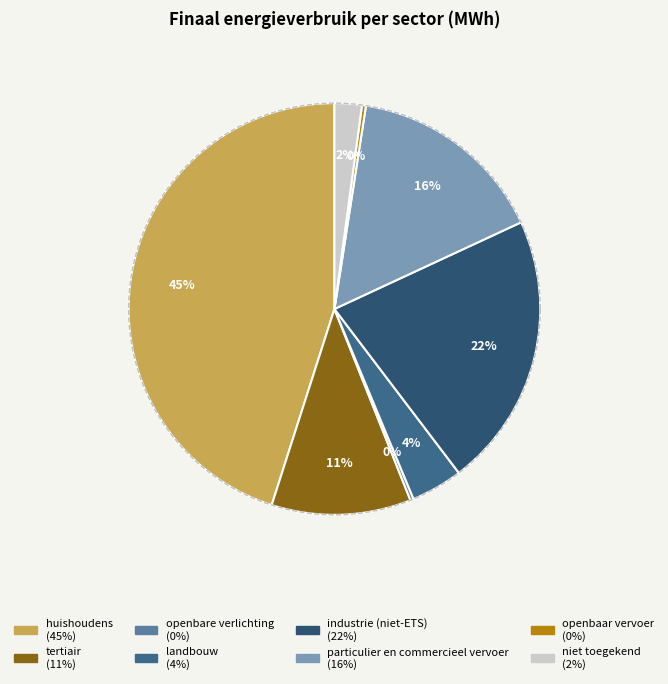

Does industrie (niet-ETS) account for over 50% of the chart?

No